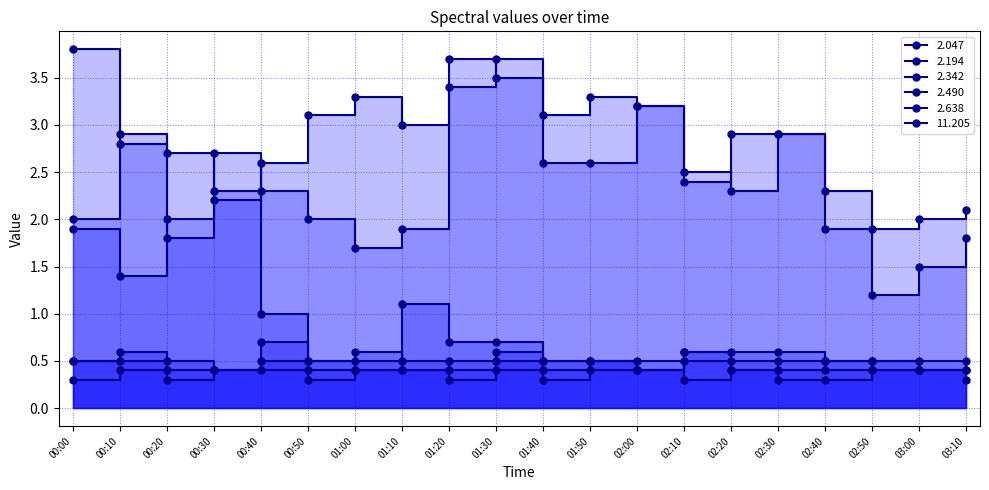

Is it true that 2.194 equals 2.1 at 02:00?

False